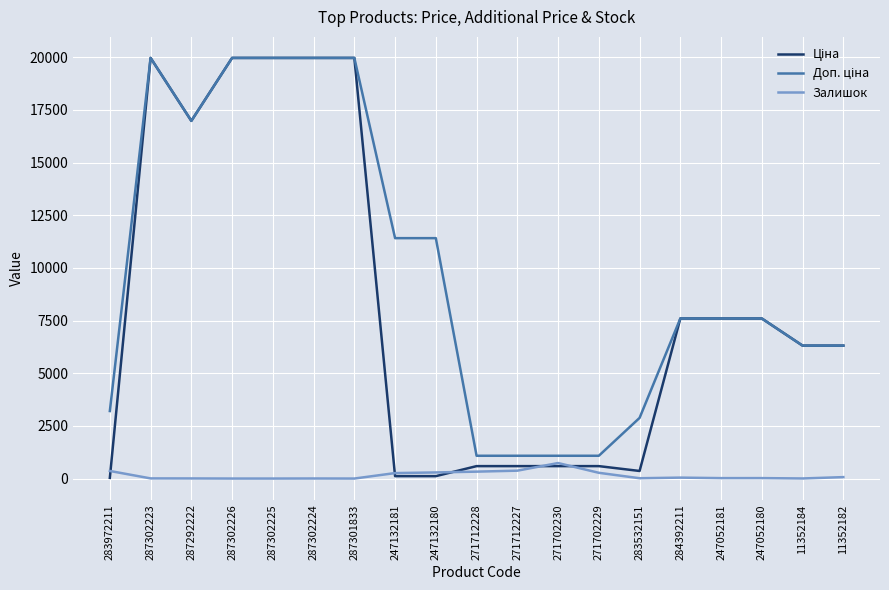

What is the greatest value displayed?

19964.2